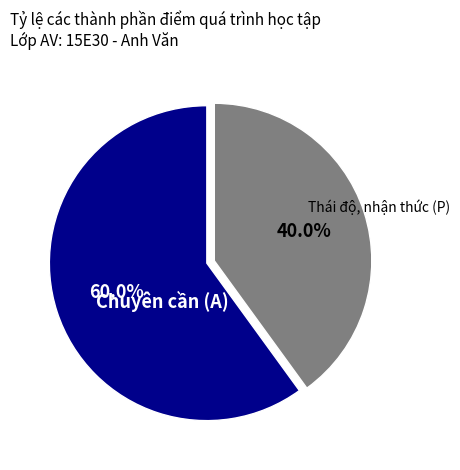

What is the total percentage of Chuyên cần (A) and Thái độ, nhận thức (P)?

100.0%